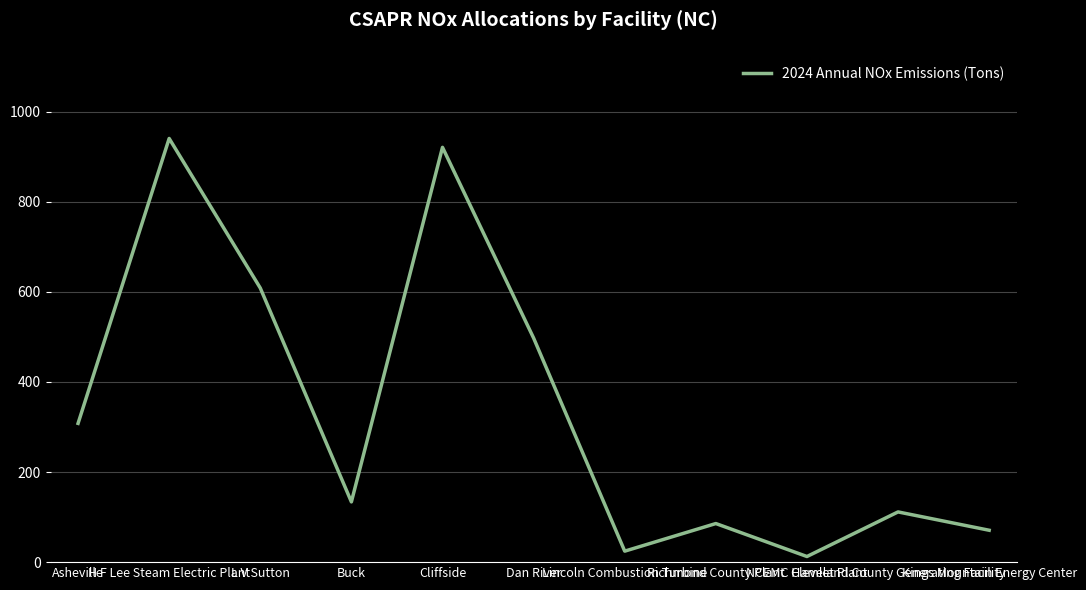

What position from the left is Kings Mountain Energy Center?

11